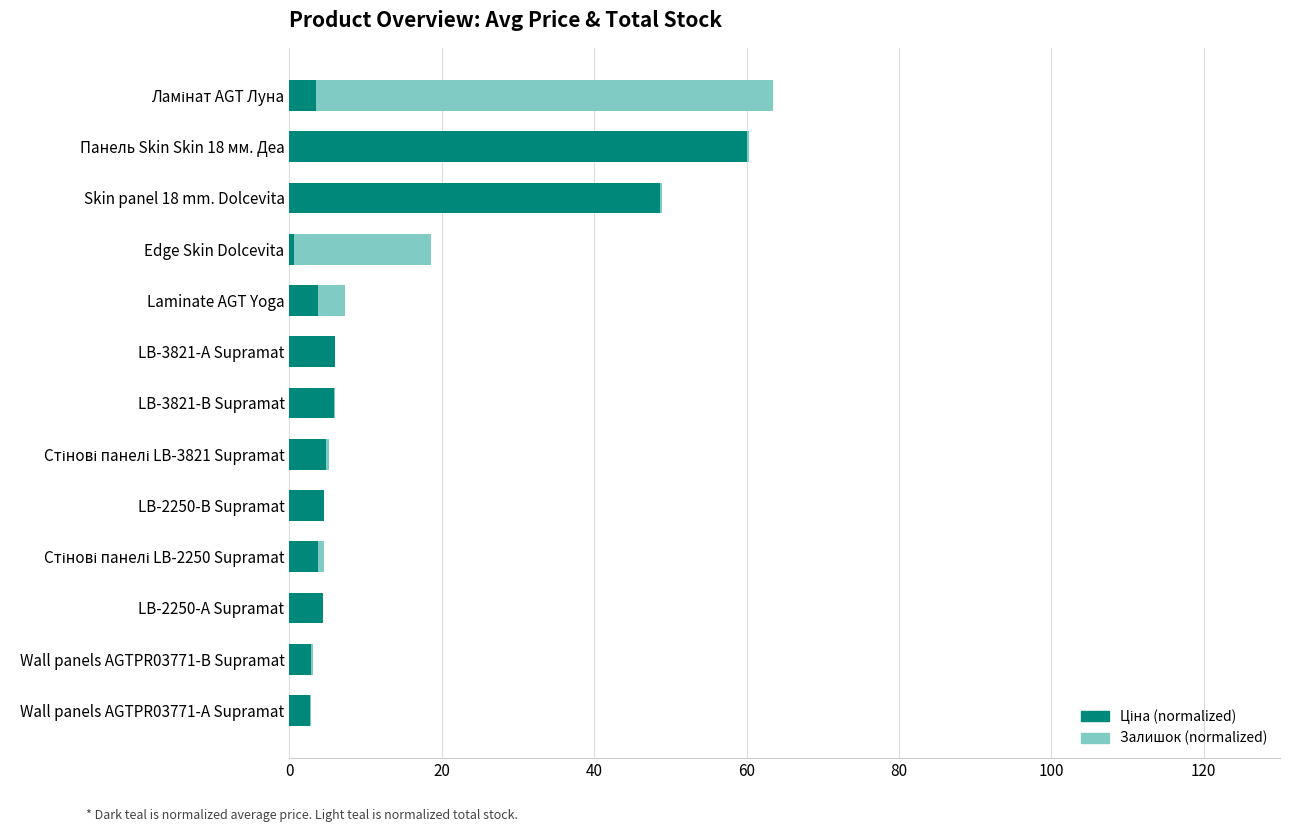

Count the number of categories in the chart.

13